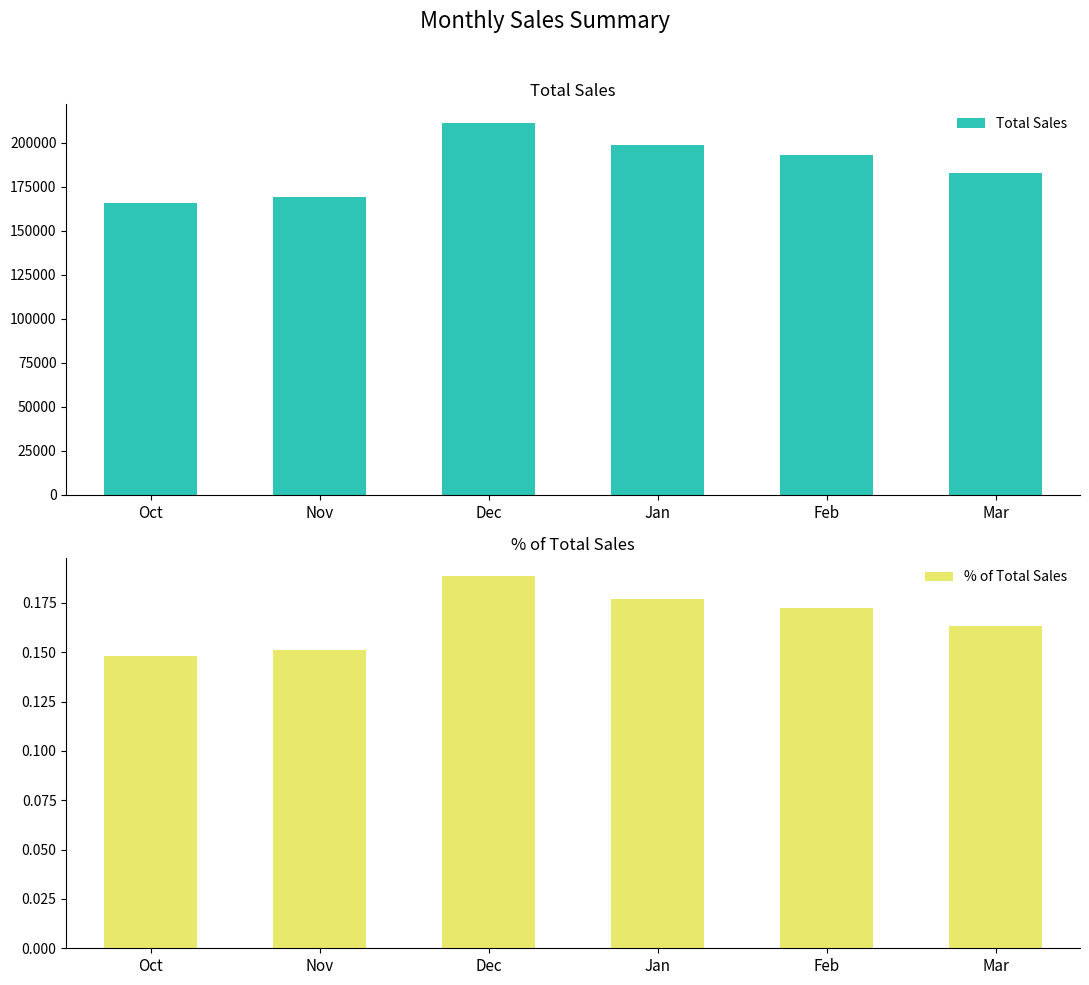

Reading right to left, extract all data points from this chart.

Total Sales: Mar=182787.0	Feb=193150.0	Jan=198477.0	Dec=211168.0	Nov=169245.0	Oct=165976.0
% of Total Sales: Mar=0.2	Feb=0.2	Jan=0.2	Dec=0.2	Nov=0.2	Oct=0.1